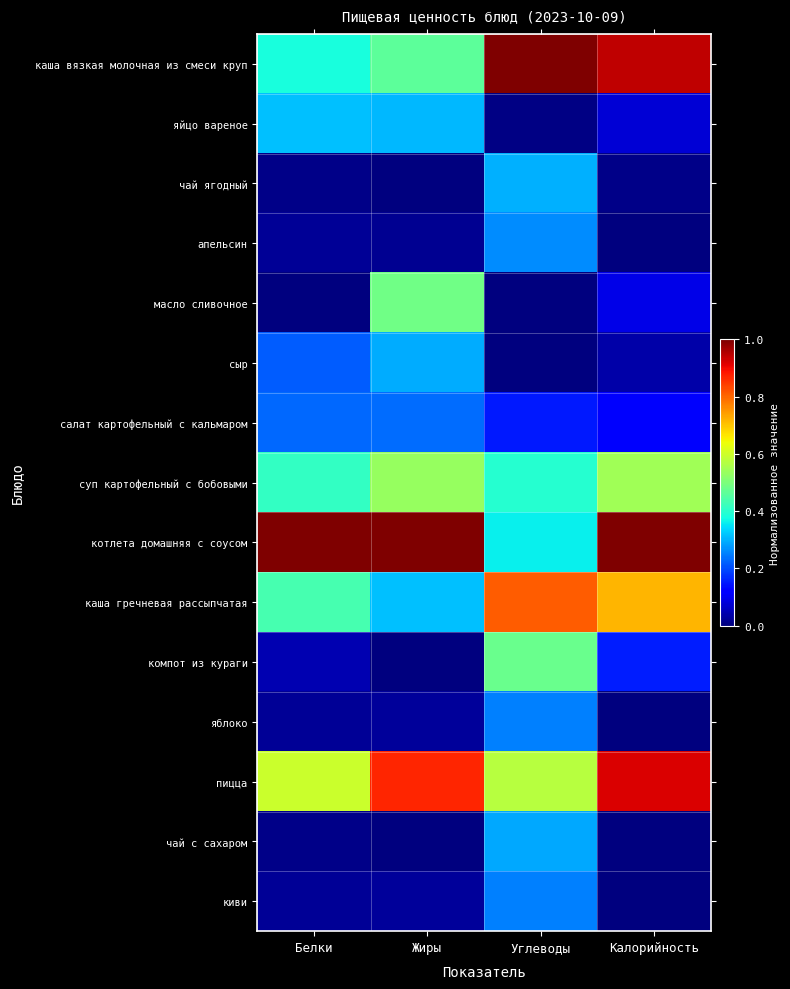

List the series in order of their peak value, lowest first.

салат картофельный с кальмаром, яблоко, киви, апельсин, чай с сахаром, сыр, чай ягодный, яйцо вареное, компот из кураги, масло сливочное, суп картофельный с бобовыми, каша гречневая рассыпчатая, пицца, каша вязкая молочная из смеси круп, котлета домашняя с соусом